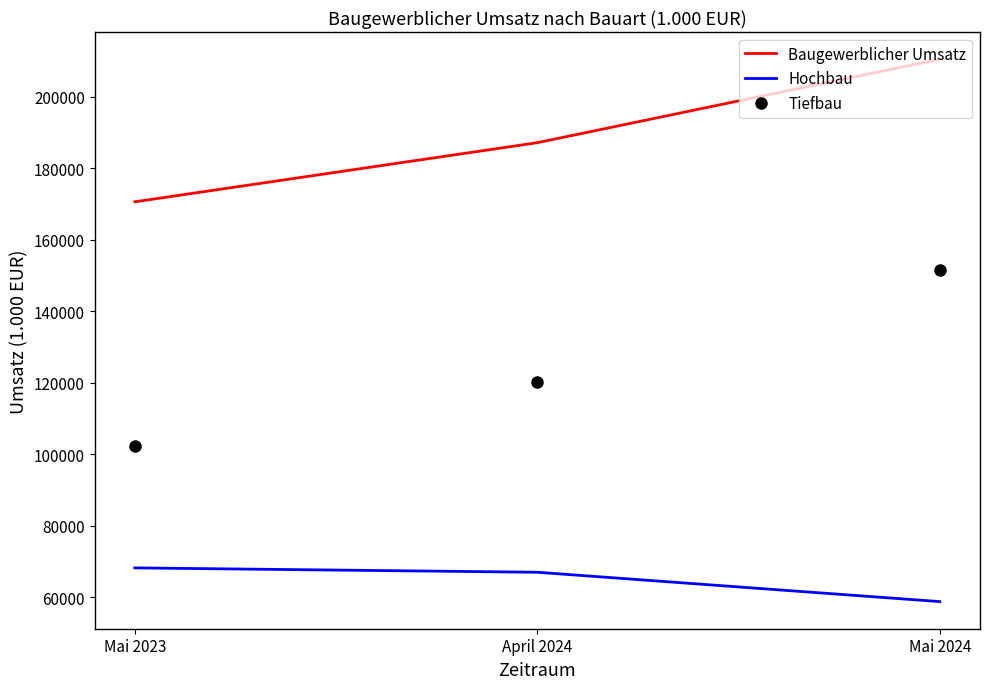

What position from the left is April 2024?

2